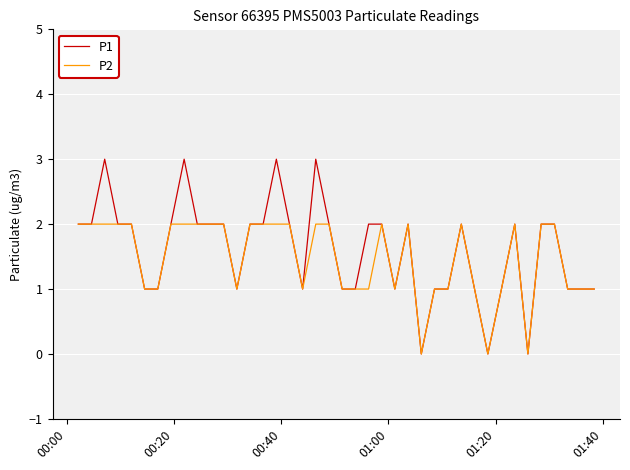

What is the greatest value displayed?

3